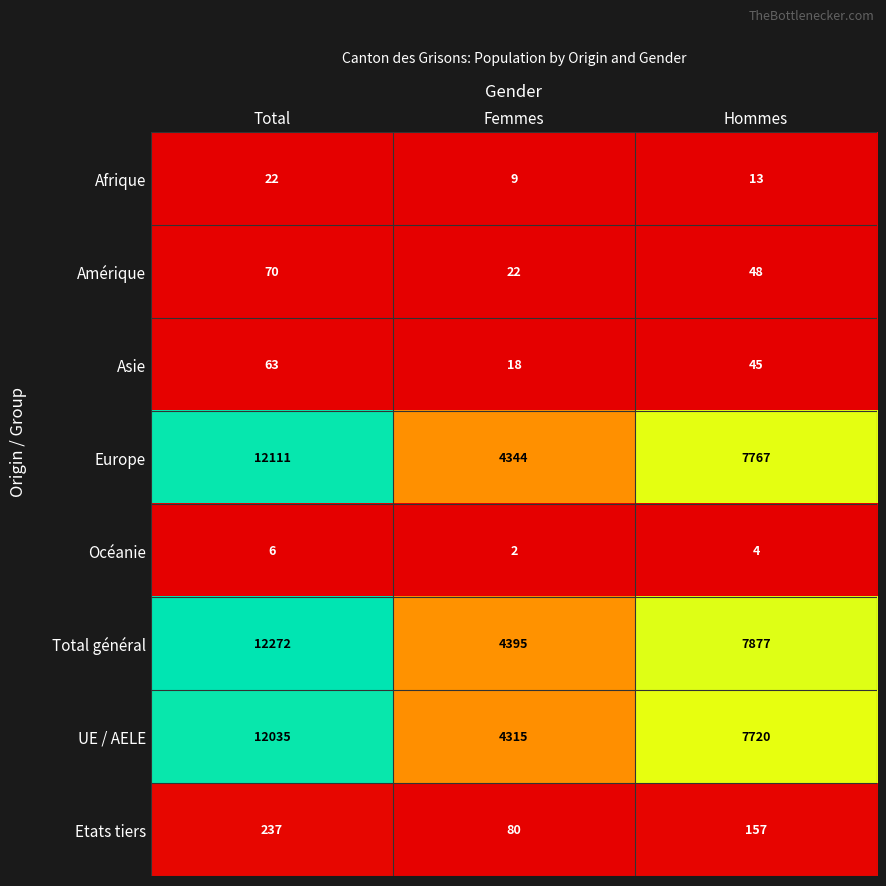

How many values in the Europe series are below 7767?

1